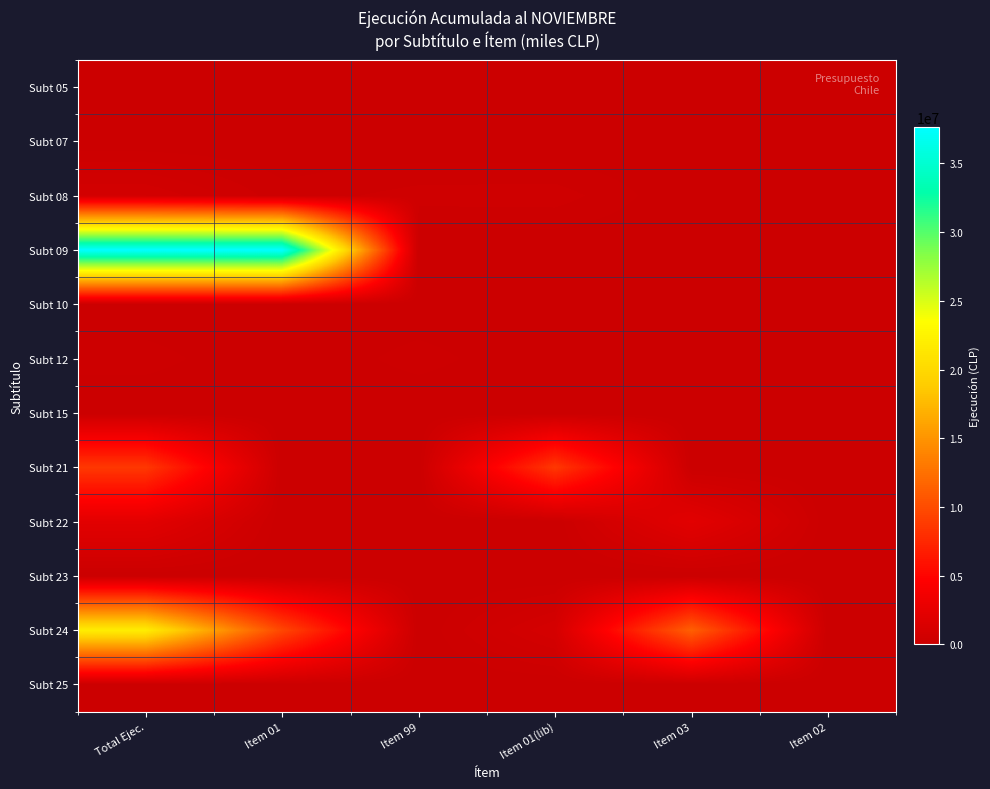

Which series has the largest range (max minus min)?

Subt 09